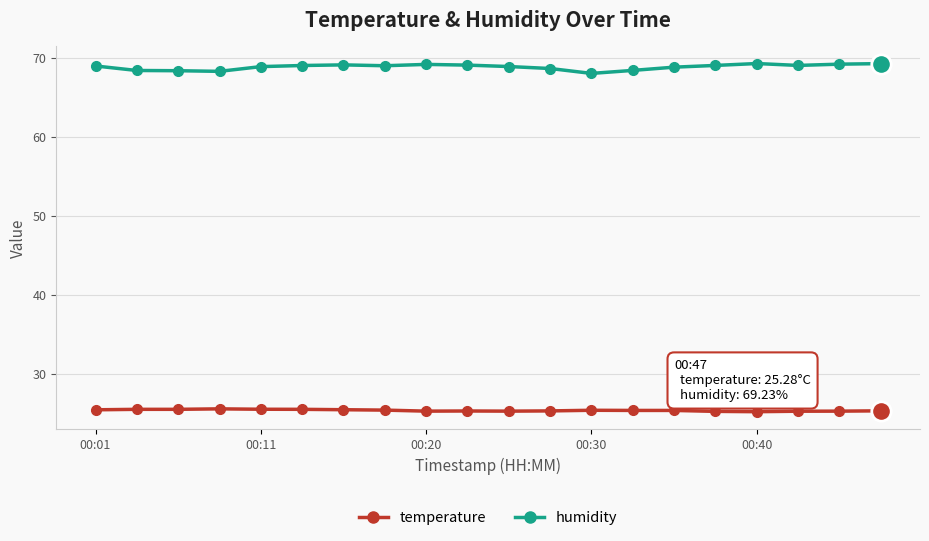

What is the average value of the humidity series?

68.8